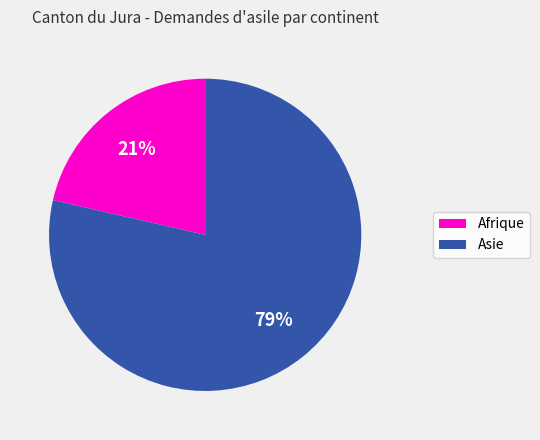

Is there a majority slice in this chart?

Yes